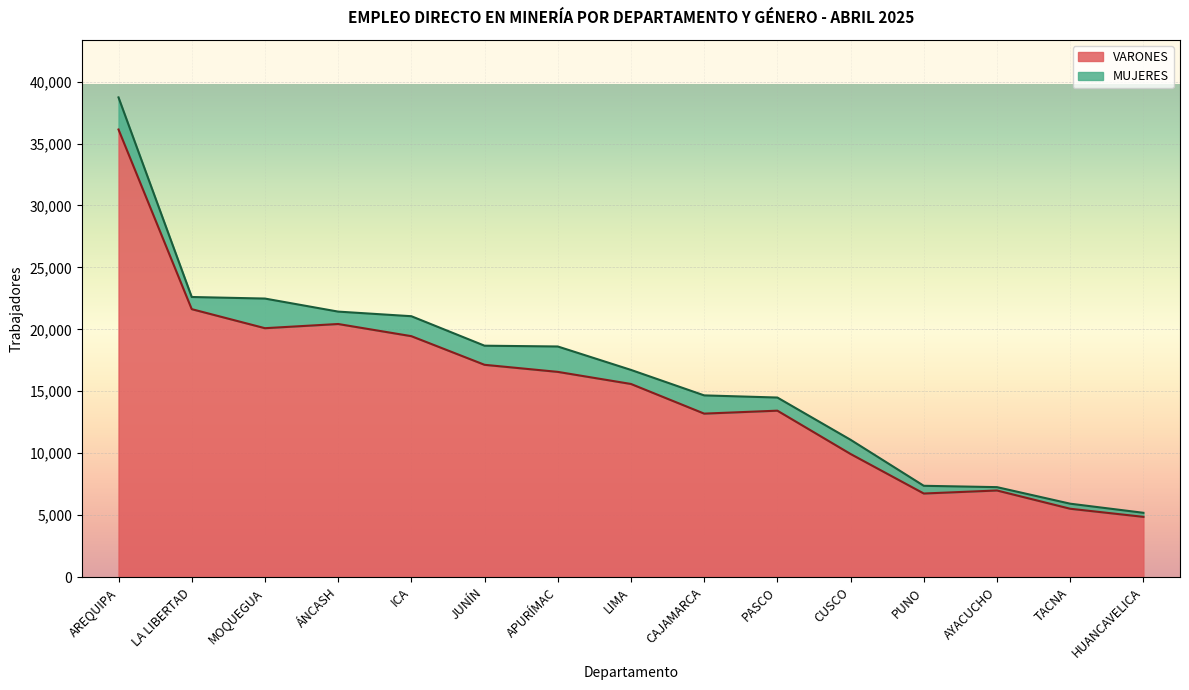

The VARONES series shows 37491 at LA LIBERTAD. True or false?

False